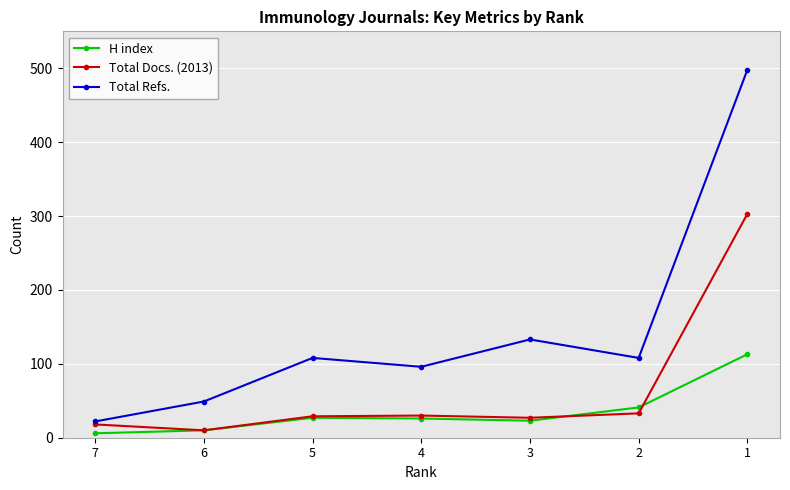

Count the number of categories in the chart.

7